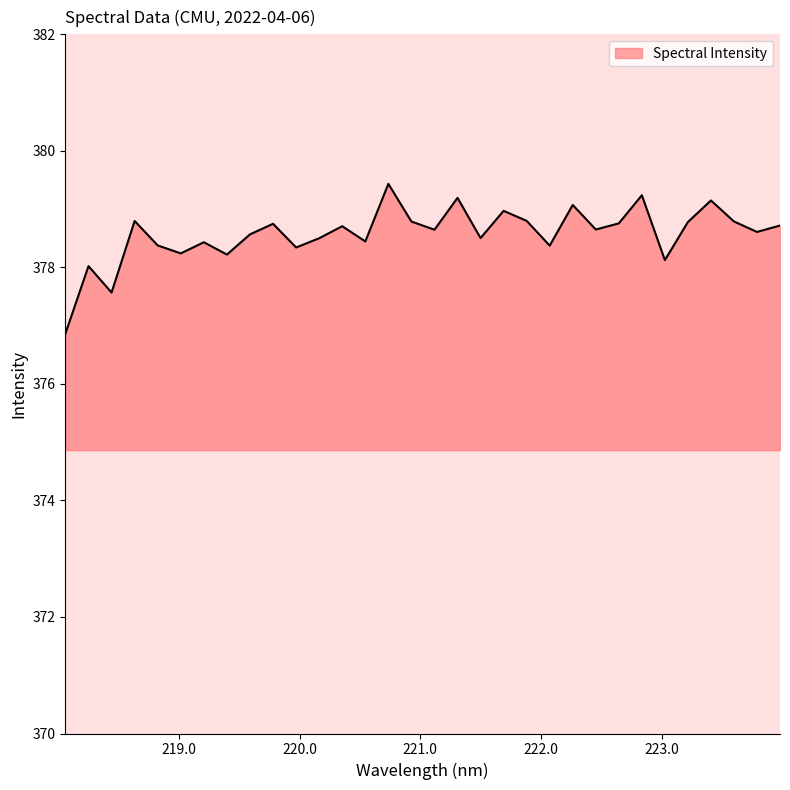

What is the difference between the maximum and minimum values?

2.6